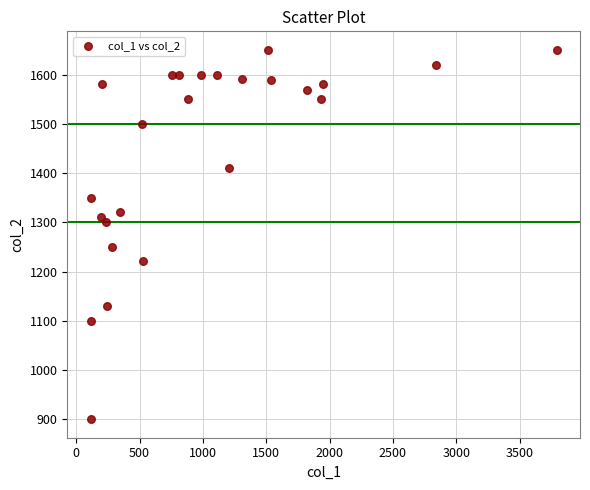

Count the number of points in this scatter plot.

25